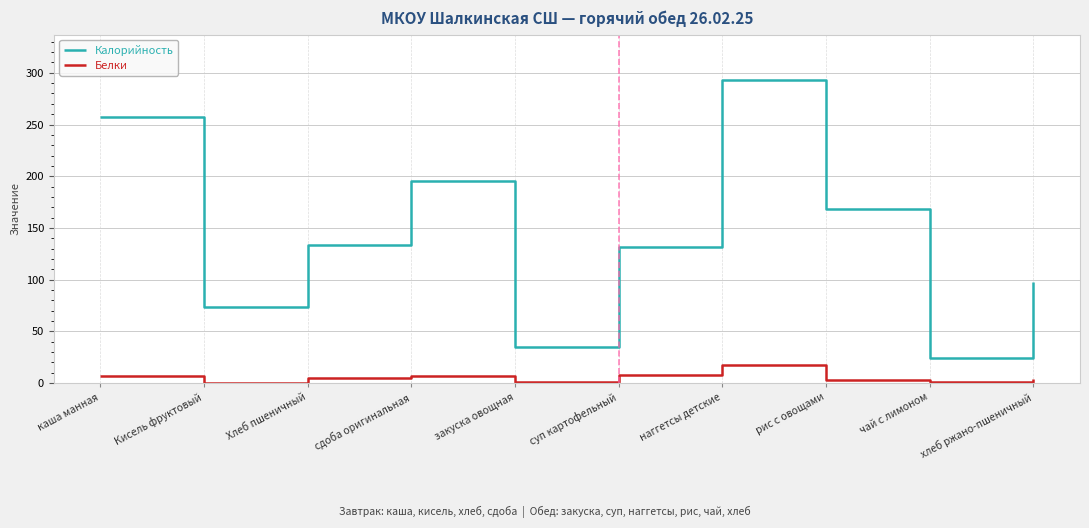

At which label does Белки reach its peak?

наггетсы детские